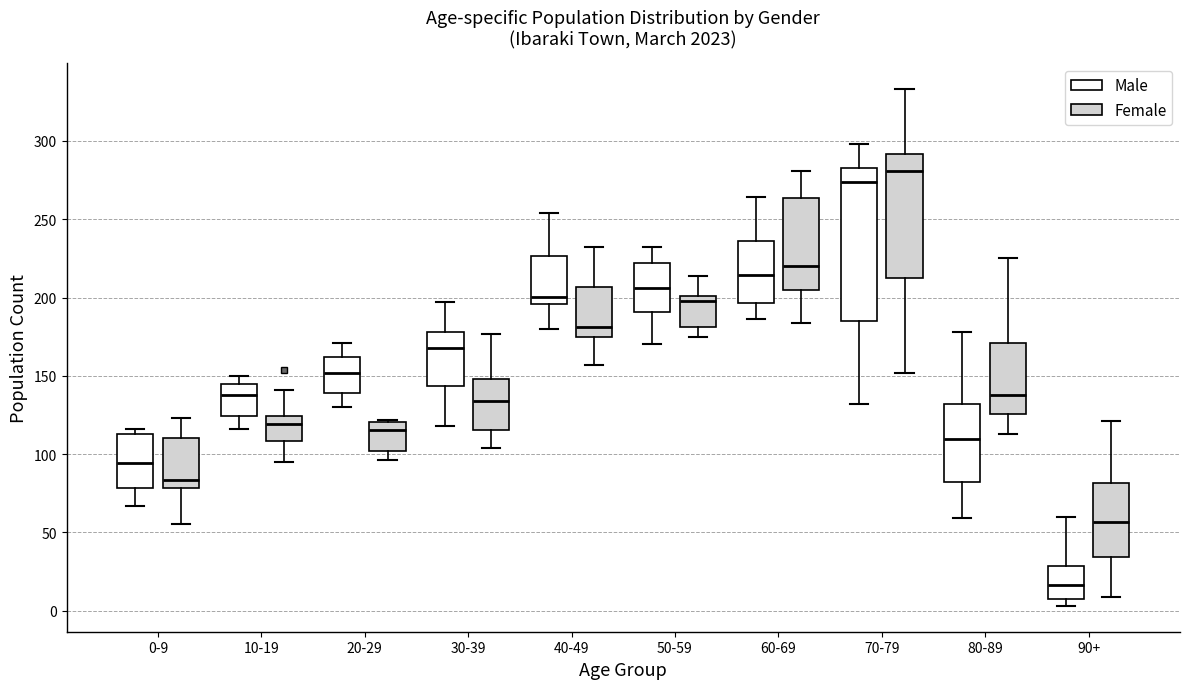

Reading left to right, read every box against the y-axis: the position of its median line, the range the box covers, and the ends of its whiskers. The values are not printed on the chart, so give them approximately, as read against the axis.

0-9 (Male): median 95, box 80 to 115, whiskers 65 to 115 (just above the box's upper edge)
0-9 (Female): median 85, box 80 to 110, whiskers 55 to 125
10-19 (Male): median 140, box 125 to 145, whiskers 115 to 150
10-19 (Female): median 120, box 110 to 125, whiskers 95 to 140
20-29 (Male): median 150, box 140 to 160, whiskers 130 to 170
20-29 (Female): median 115, box 100 to 120, whiskers 95 to 120
30-39 (Male): median 170, box 145 to 180, whiskers 120 to 195
30-39 (Female): median 135, box 115 to 150, whiskers 105 to 175
40-49 (Male): median 200, box 195 to 225, whiskers 180 to 255
40-49 (Female): median 180, box 175 to 205, whiskers 155 to 230
50-59 (Male): median 205, box 190 to 220, whiskers 170 to 230
50-59 (Female): median 200 (just below the box's upper edge), box 180 to 200, whiskers 175 to 215
60-69 (Male): median 215, box 195 to 235, whiskers 185 to 265
60-69 (Female): median 220, box 205 to 265, whiskers 185 to 280
70-79 (Male): median 275, box 185 to 285, whiskers 130 to 300
70-79 (Female): median 280, box 215 to 290, whiskers 150 to 335
80-89 (Male): median 110, box 80 to 130, whiskers 60 to 180
80-89 (Female): median 140, box 125 to 170, whiskers 115 to 225
90+ (Male): median 15, box 5 to 30, whiskers 5 (just below the box's lower edge) to 60
90+ (Female): median 55, box 35 to 80, whiskers 10 to 120